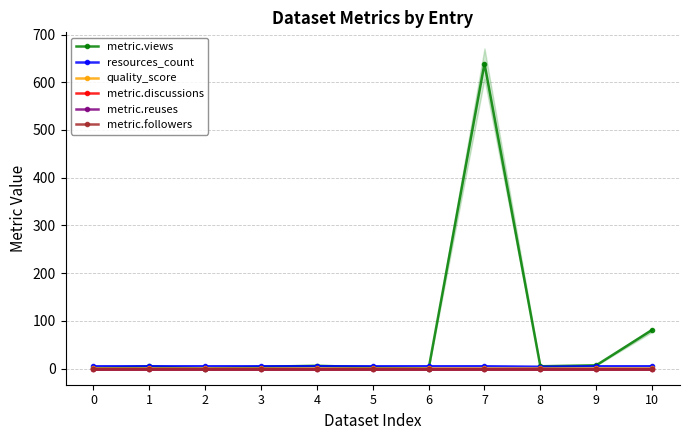

Between 7 and 10, which series saw the biggest shift?

metric.views